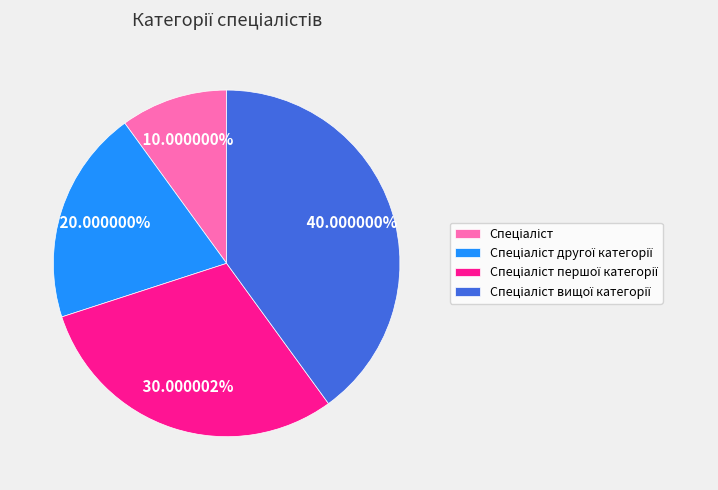

Does any single category account for the majority?

No